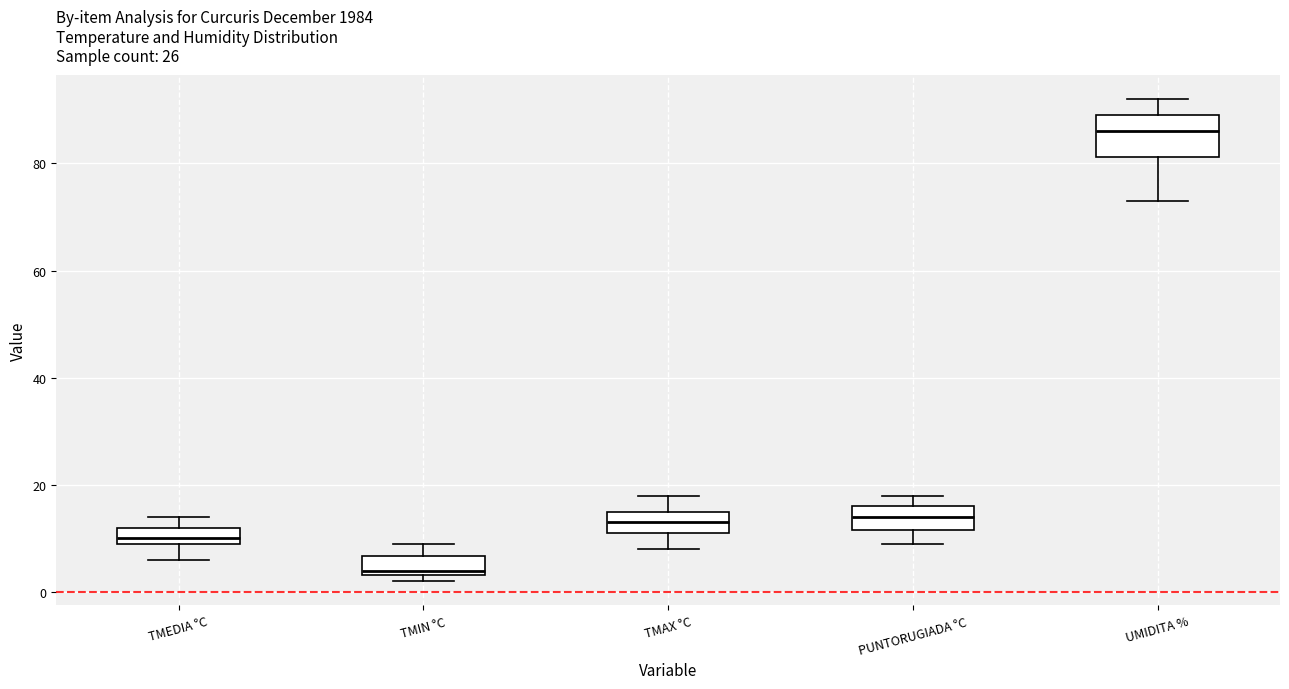

Where does the median line of the box for UMIDITA % sit on the y-axis? The values are not printed on the chart, so give them approximately, as read against the axis.

86